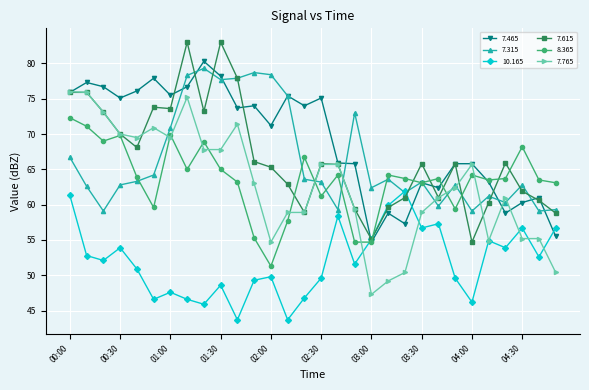

What is the minimum value for 7.765?

47.3